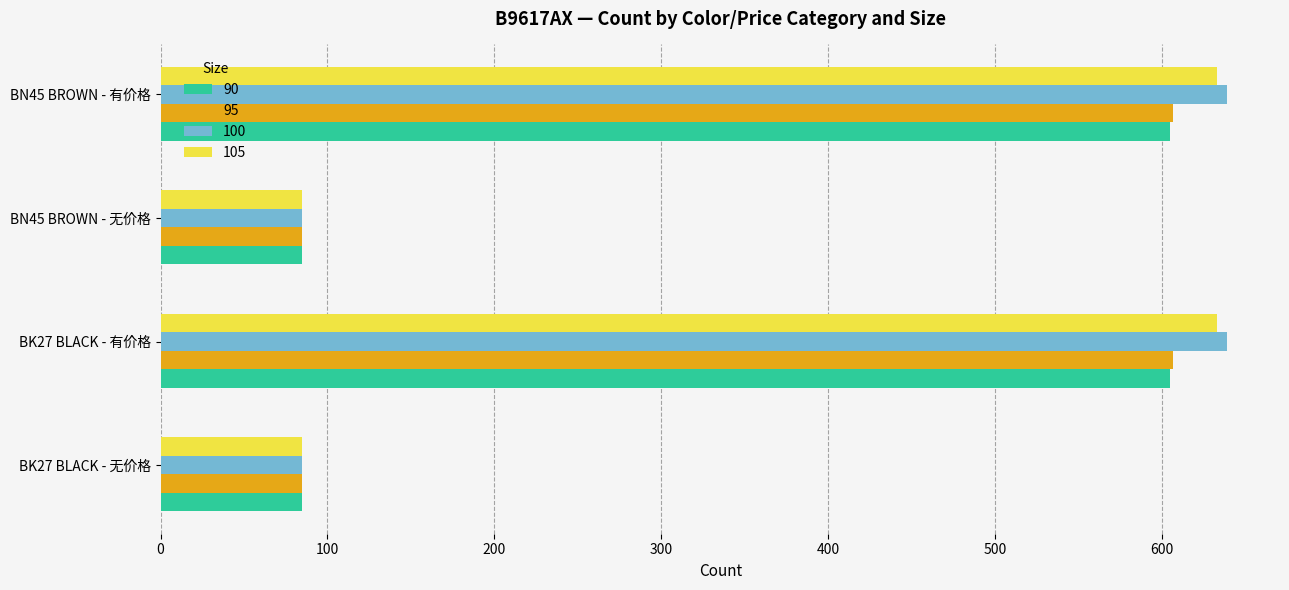

What is the total value across all series at BN45 BROWN - 无价格?

340